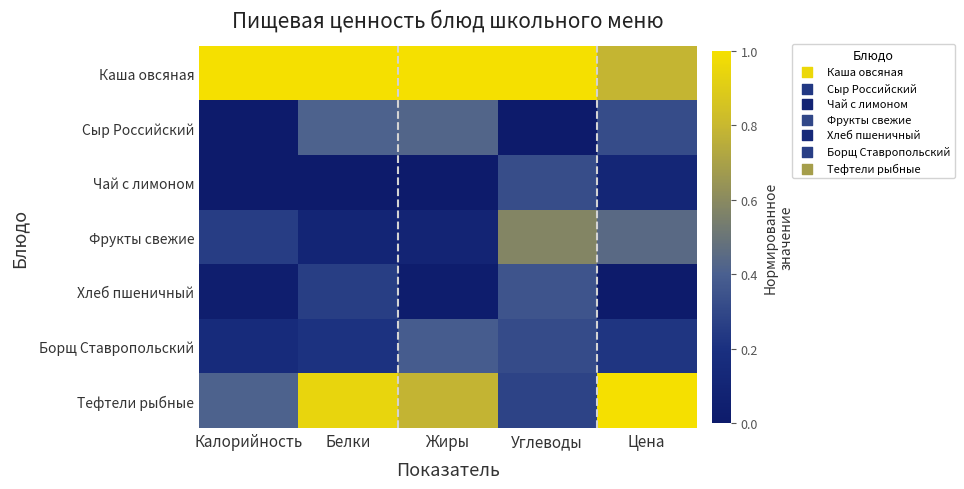

Reading left to right, extract all data points from this chart.

Каша овсяная: Калорийность=1.0	Белки=1.0	Жиры=1.0	Углеводы=1.0	Цена=0.8
Сыр Российский: Калорийность=0.0	Белки=0.4	Жиры=0.4	Углеводы=0.0	Цена=0.3
Чай с лимоном: Калорийность=0.0	Белки=0.0	Жиры=0.0	Углеводы=0.3	Цена=0.1
Фрукты свежие: Калорийность=0.3	Белки=0.1	Жиры=0.1	Углеводы=0.6	Цена=0.4
Хлеб пшеничный: Калорийность=0.0	Белки=0.3	Жиры=0.0	Углеводы=0.4	Цена=0.0
Борщ Ставропольский: Калорийность=0.2	Белки=0.2	Жиры=0.4	Углеводы=0.3	Цена=0.2
Тефтели рыбные: Калорийность=0.4	Белки=0.9	Жиры=0.8	Углеводы=0.3	Цена=1.0